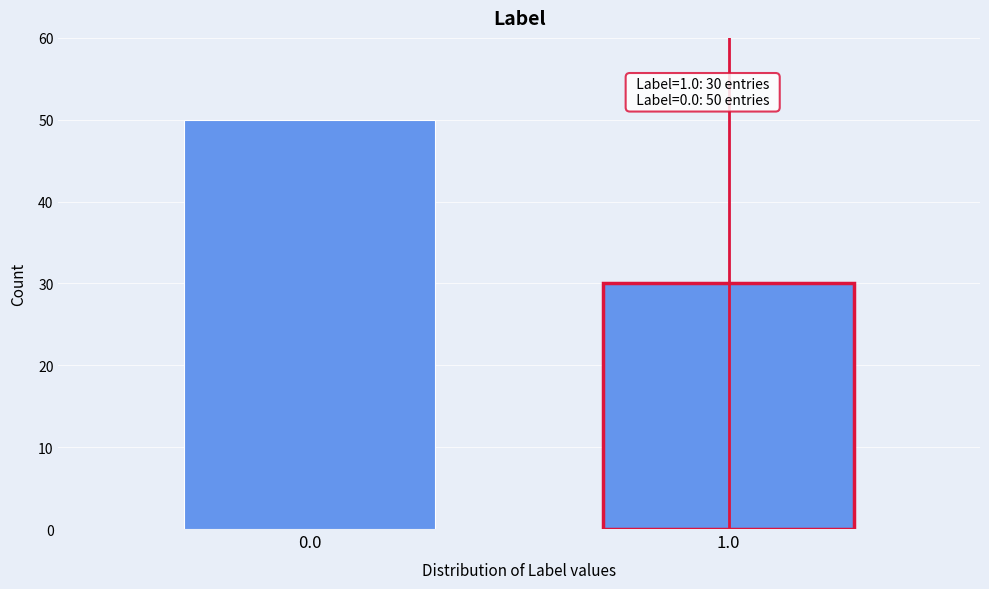

Reading left to right, list all the values displayed in this chart.

0.0=50	1.0=30